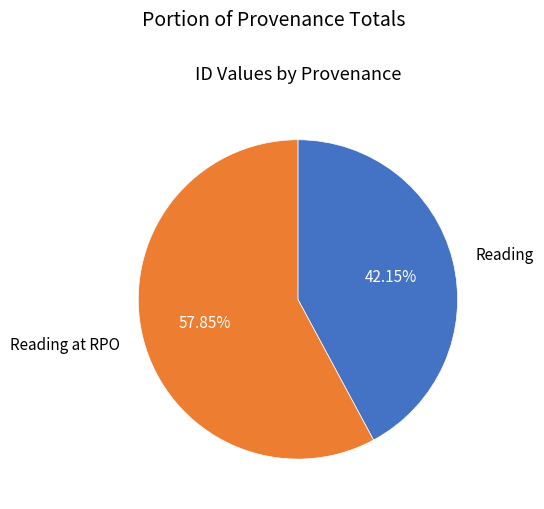

Rank the categories by value from highest to lowest.

Reading at RPO, Reading